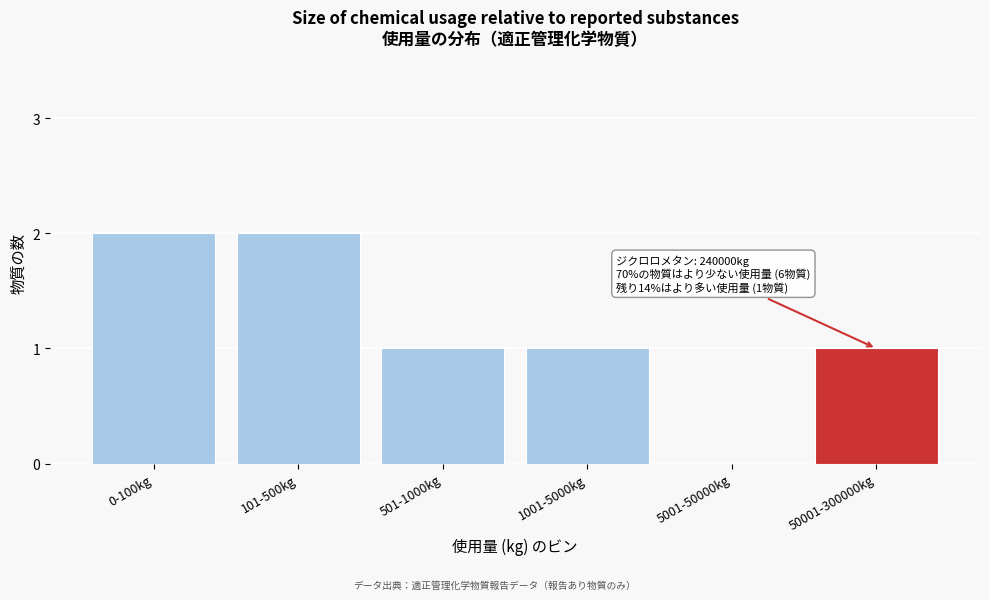

Reading right to left, list all the values displayed in this chart.

50001-300000kg=1	5001-50000kg=0	1001-5000kg=1	501-1000kg=1	101-500kg=2	0-100kg=2